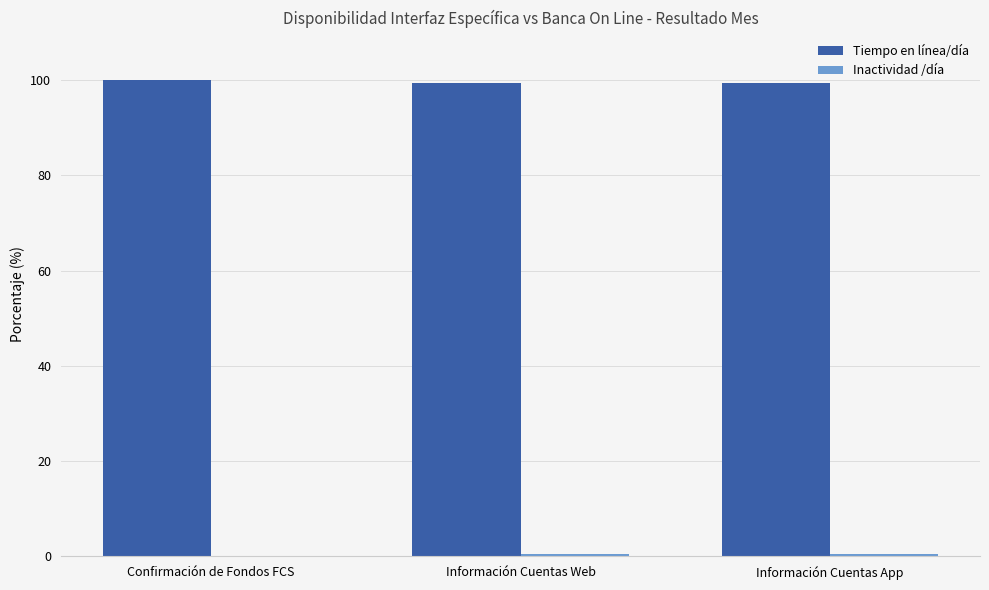

Which series has the largest total across all categories?

Tiempo en línea/día